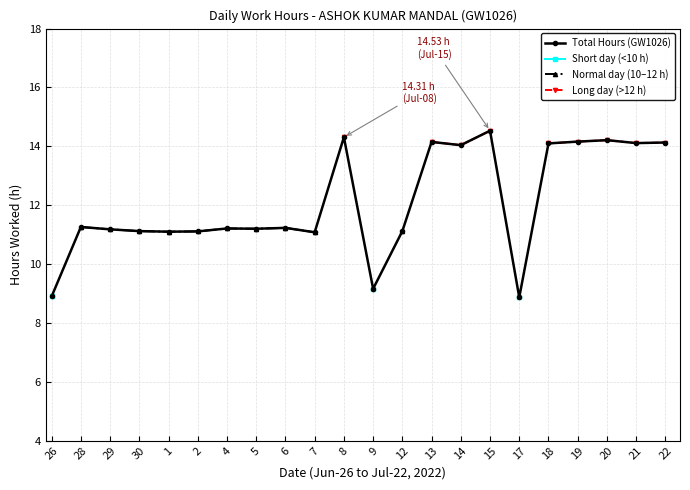

What is the label of the 16th point from the right?

4